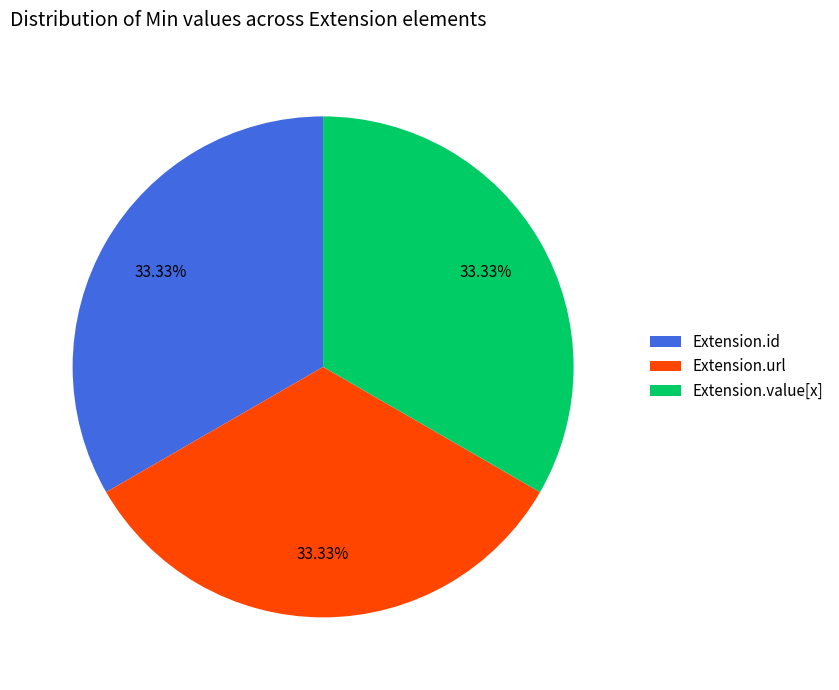

Does Extension.value[x] represent more than half of the total?

No